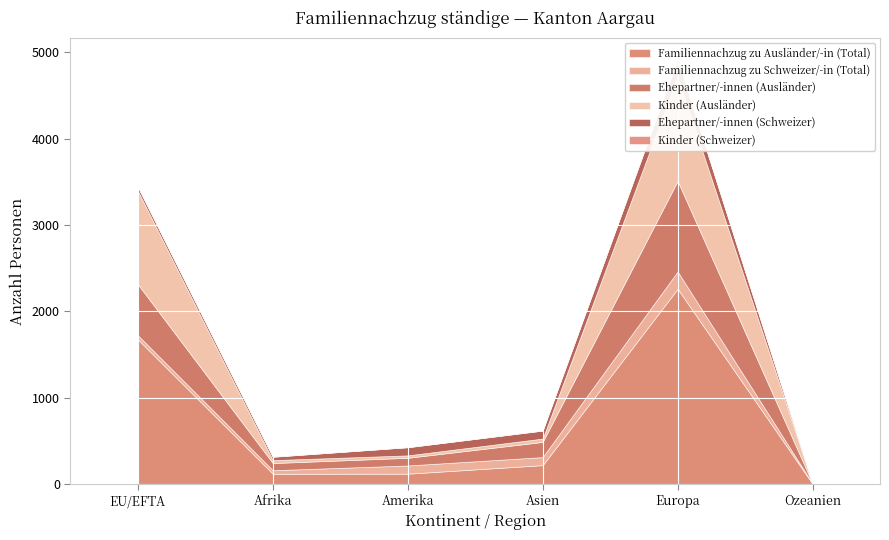

Reading left to right, transcribe all the data shown in this chart.

Familiennachzug zu Ausländer/-in (Total): EU/EFTA=1675	Afrika=117	Amerika=118	Asien=217	Europa=2261	Ozeanien=1
Familiennachzug zu Schweizer/-in (Total): EU/EFTA=47	Afrika=41	Amerika=95	Asien=93	Europa=200	Ozeanien=4
Ehepartner/-innen (Ausländer): EU/EFTA=592	Afrika=83	Amerika=89	Asien=176	Europa=1050	Ozeanien=1
Kinder (Ausländer): EU/EFTA=1083	Afrika=34	Amerika=28	Asien=39	Europa=1211	Ozeanien=0
Ehepartner/-innen (Schweizer): EU/EFTA=46	Afrika=39	Amerika=95	Asien=93	Europa=199	Ozeanien=4
Kinder (Schweizer): EU/EFTA=1	Afrika=2	Amerika=0	Asien=0	Europa=1	Ozeanien=0